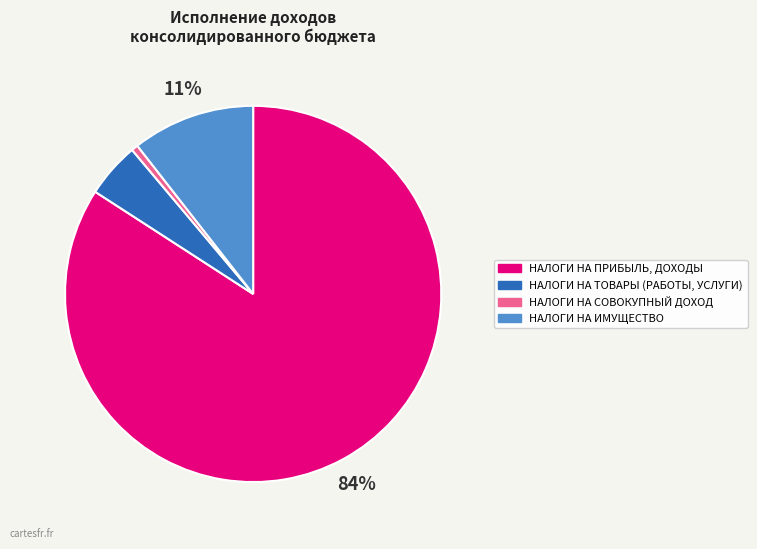

Does НАЛОГИ НА СОВОКУПНЫЙ ДОХОД account for over 50% of the chart?

No